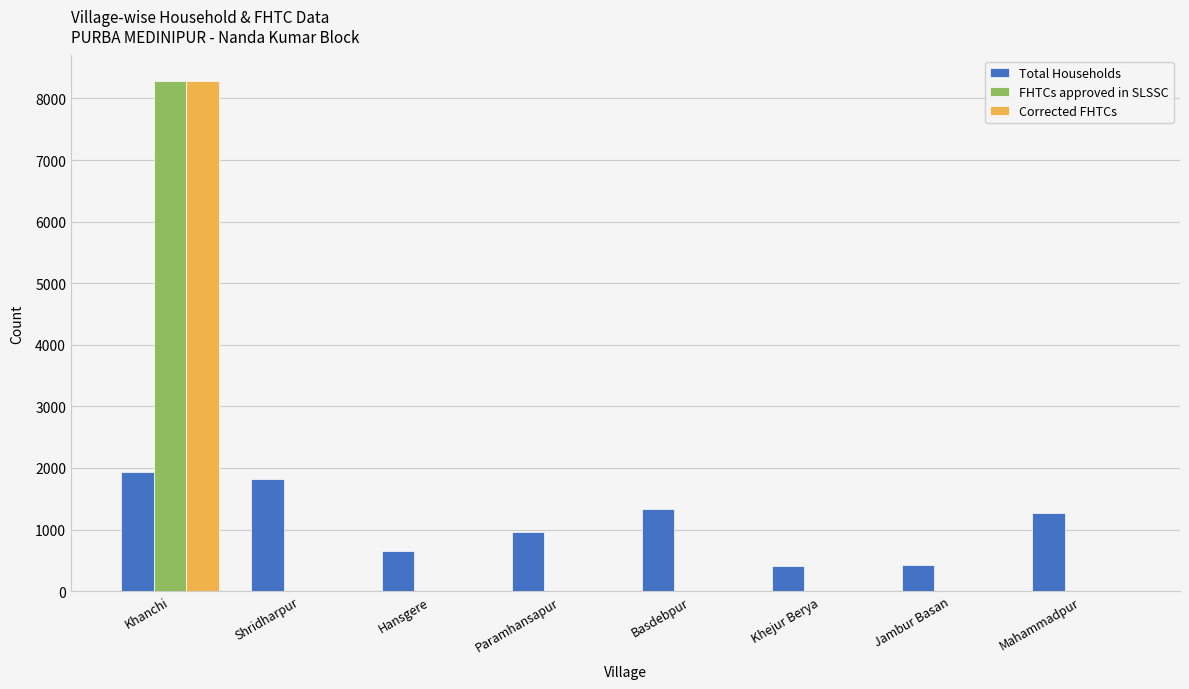

At which category does the chart reach its peak across all series?

Khanchi